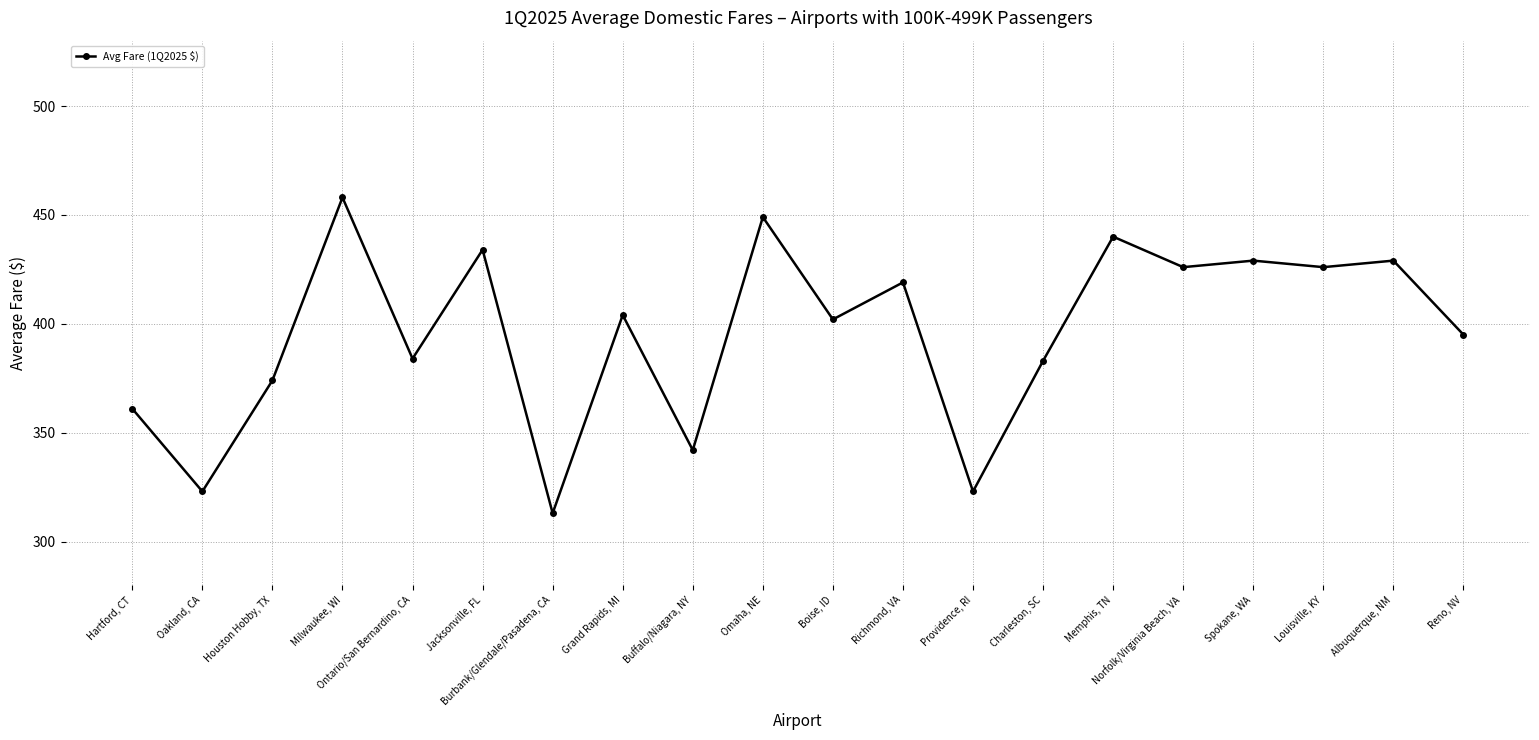

What position from the right is Burbank/Glendale/Pasadena, CA?

14